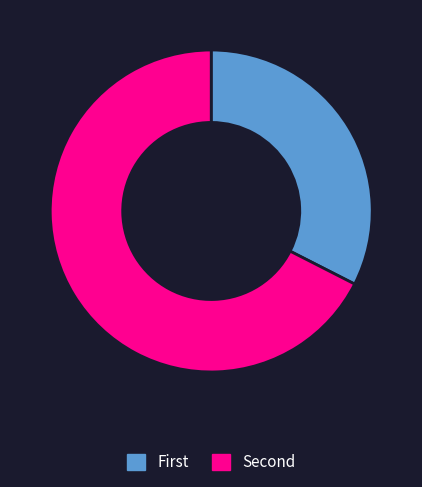

Is there any slice that represents more than half of the pie?

Yes